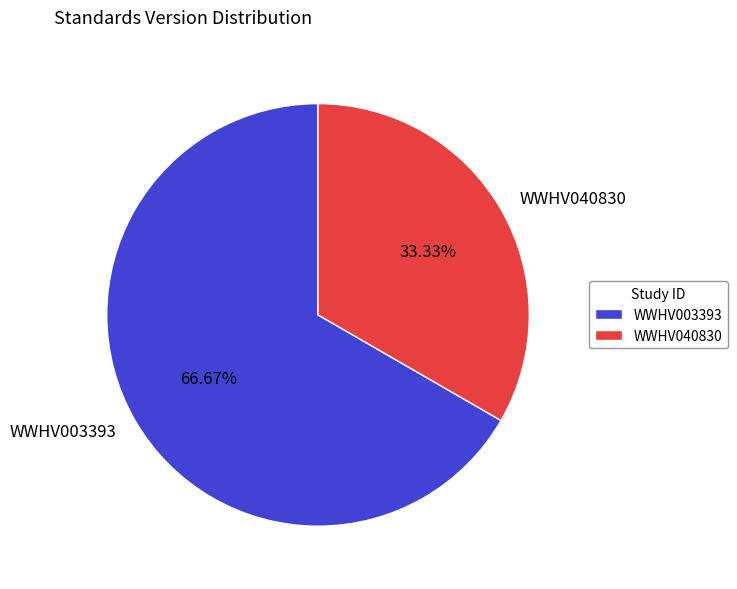

Which has a higher value, WWHV003393 or WWHV040830?

WWHV003393